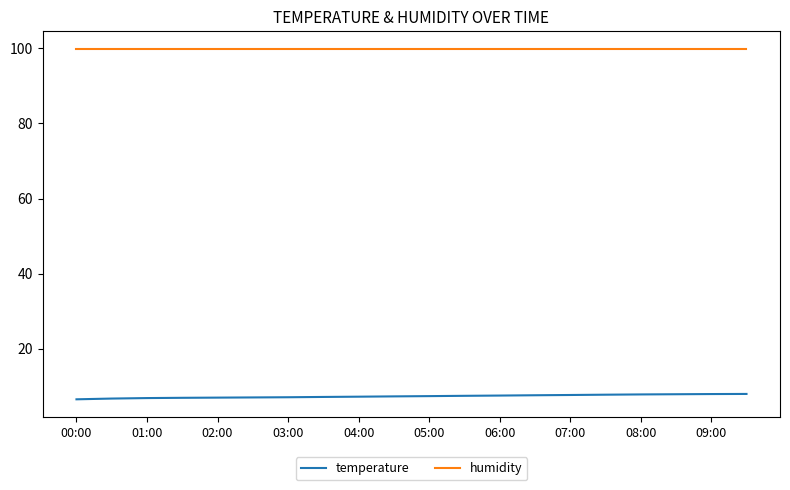

What is the minimum value for humidity?

99.9